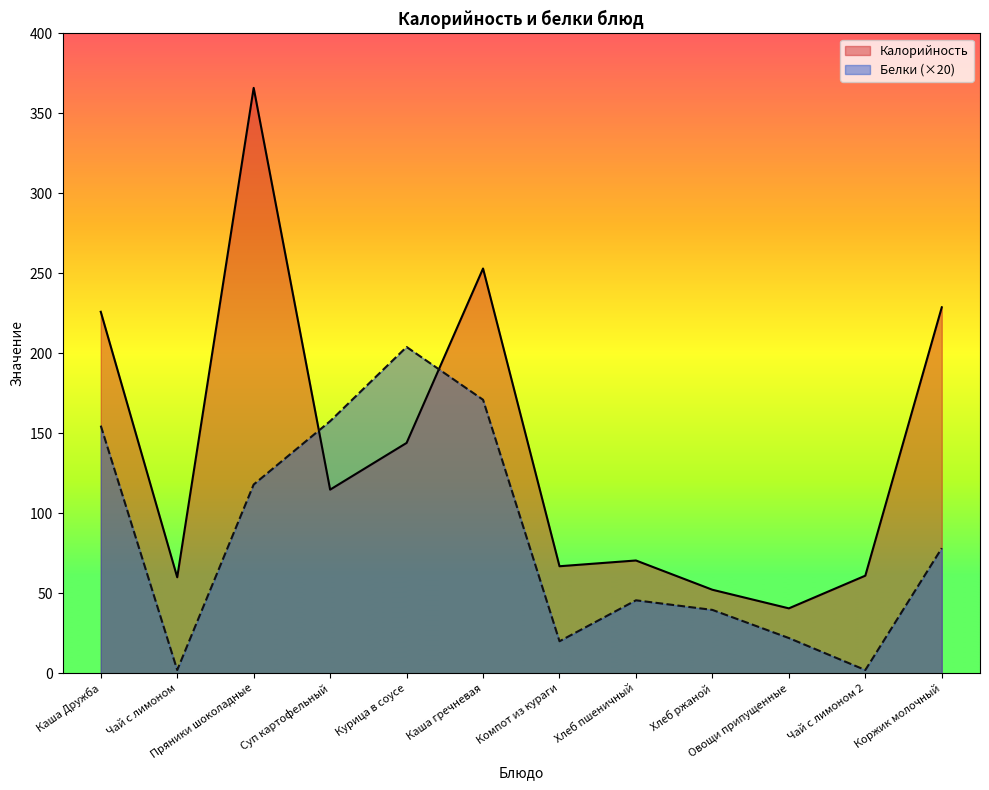

Between which two adjacent categories do Калорийность and Белки first intersect?

Пряники шоколадные and Суп картофельный